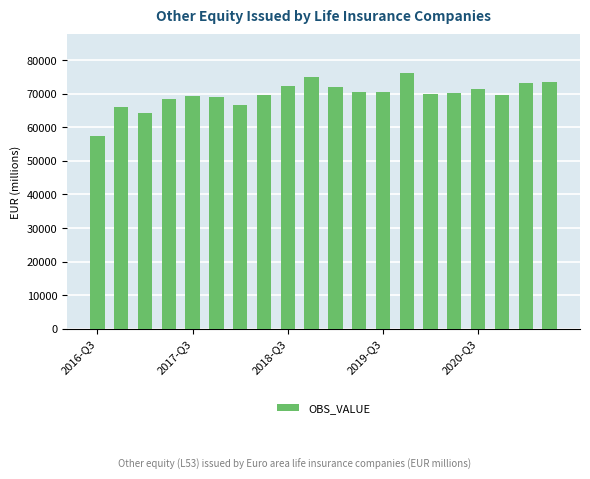

What is the greatest value displayed?

76220.1